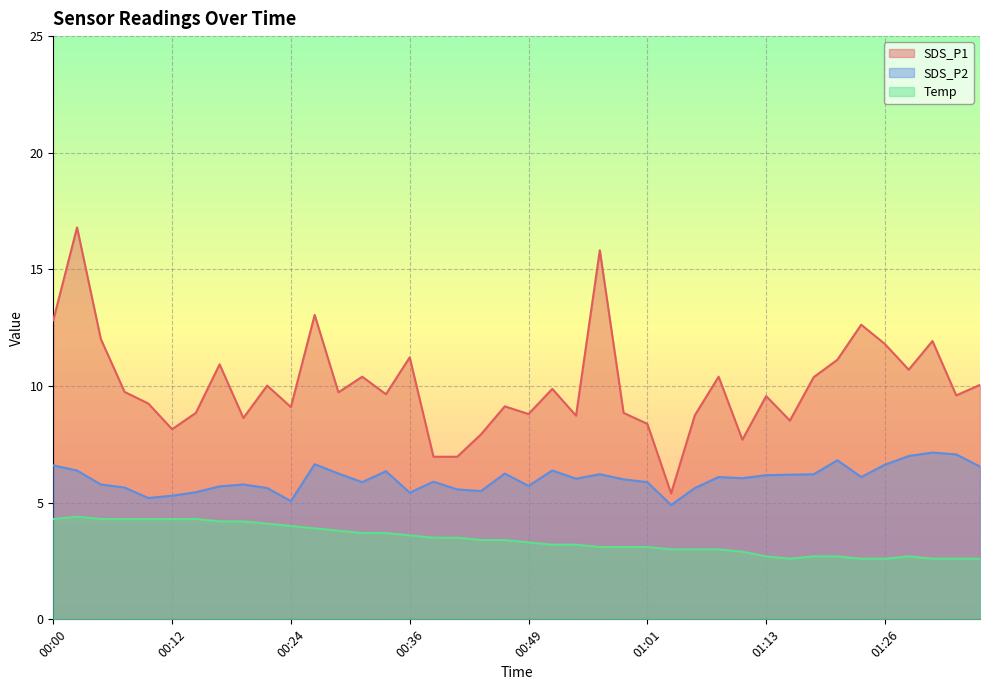

At how many categories does at least one series exceed 2?

40